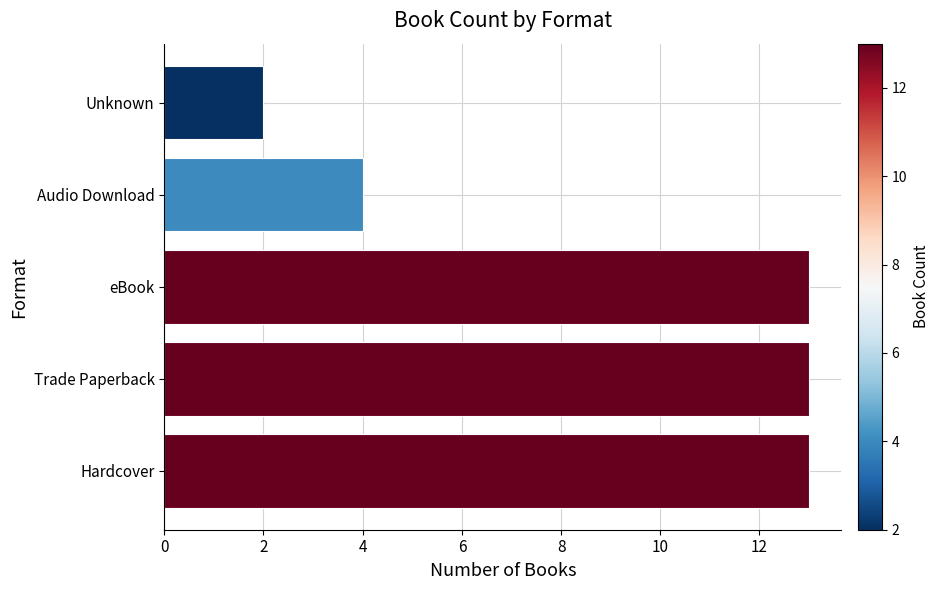

What is the maximum value shown in the chart?

13